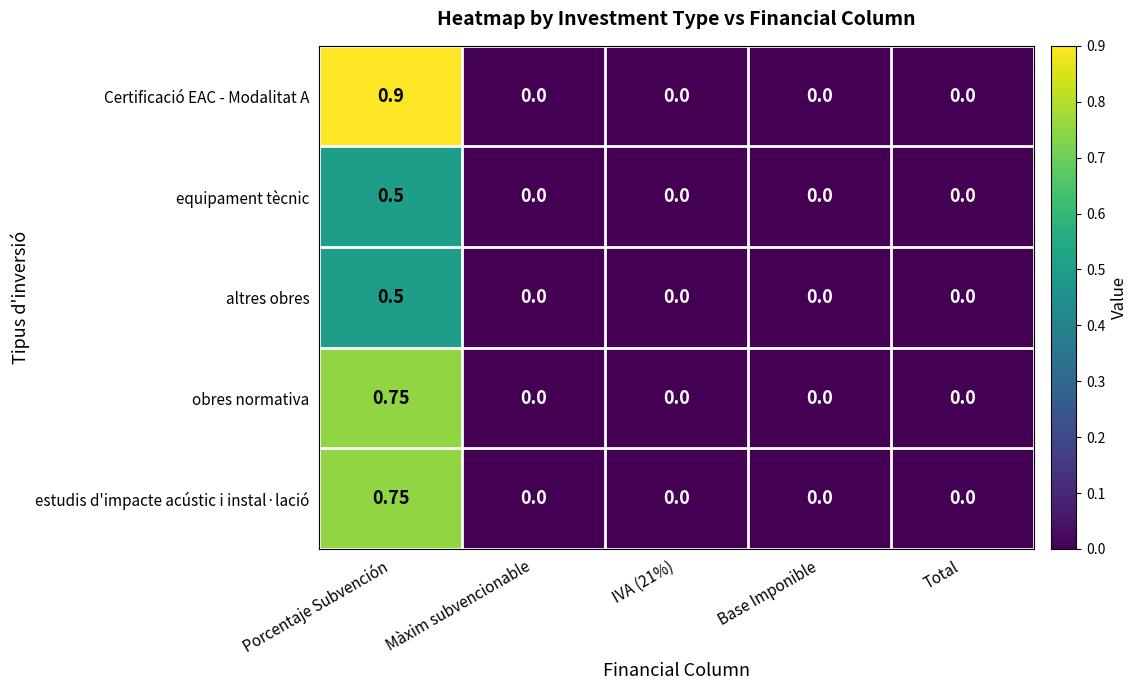

Which series has the widest spread of values?

Certificació EAC - Modalitat A